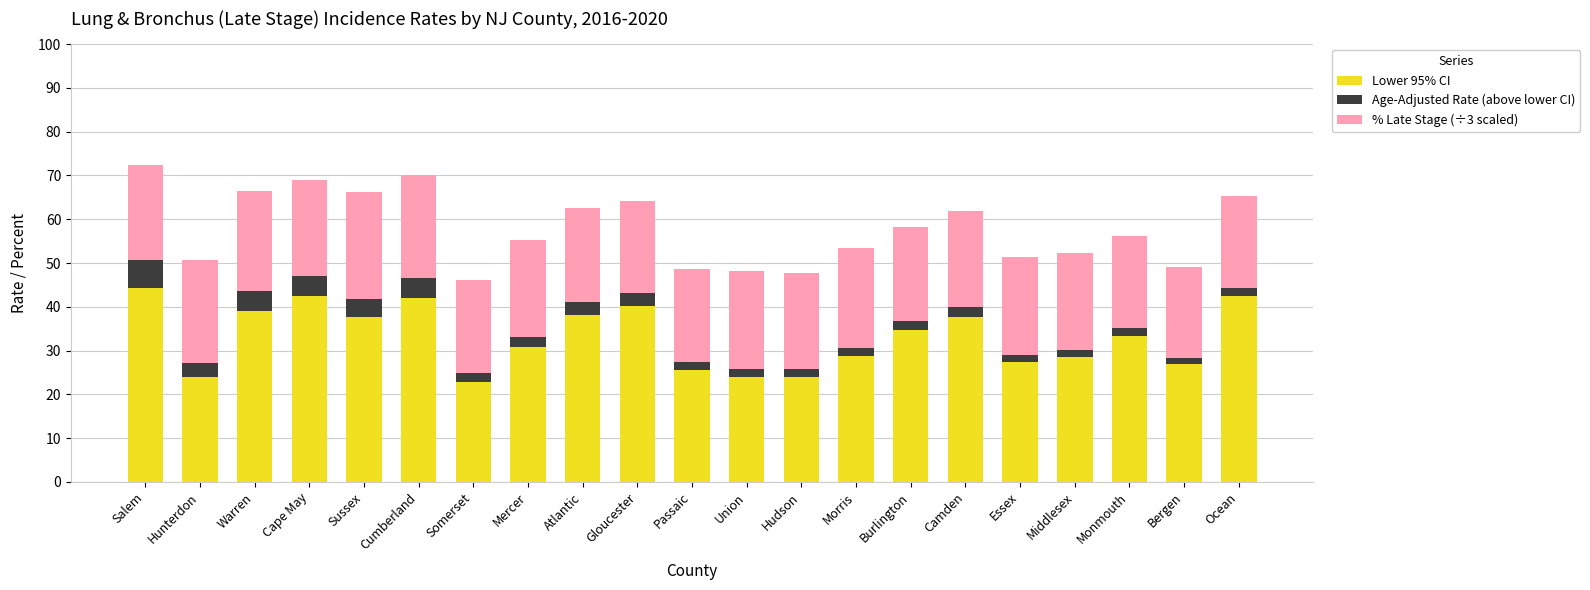

The value of Lower 95% CI at Burlington is 34.6. True or false?

True